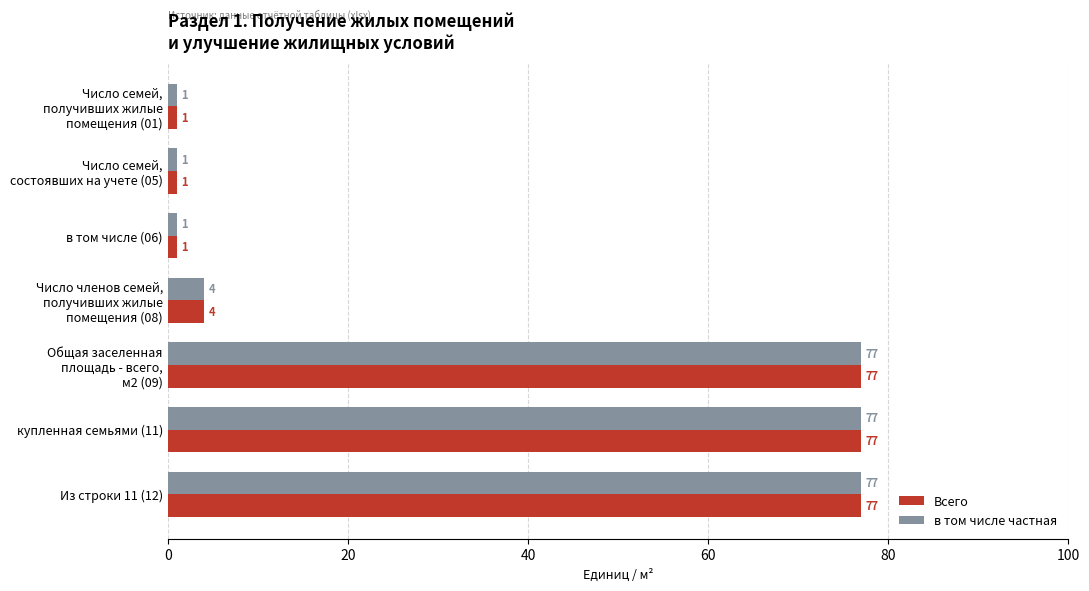

What is the greatest value displayed?

77